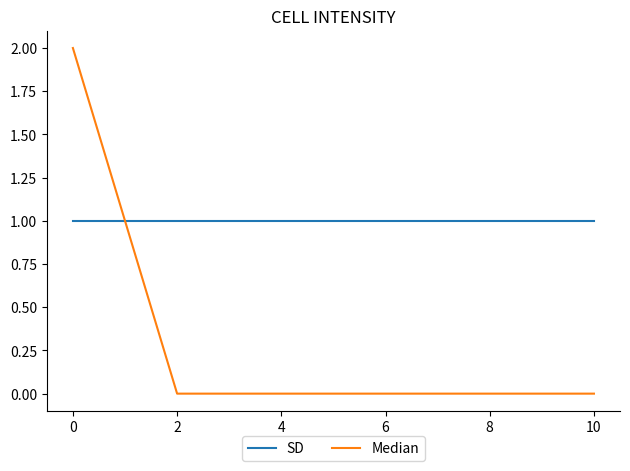

Which series has the largest total across all categories?

SD